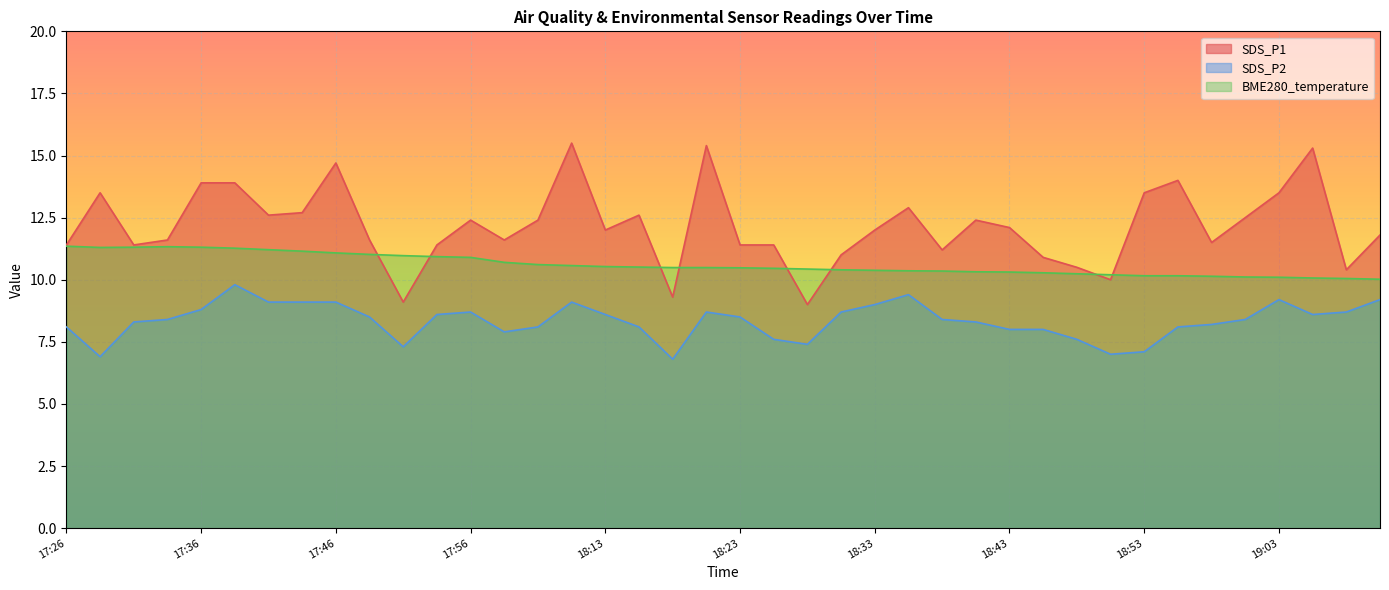

Which category has the lowest value in the BME280_temperature series?

19:11